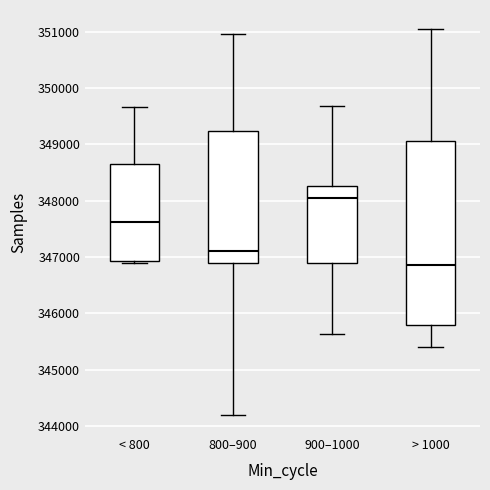

Where is the lower edge of the box for 800–900 on the y-axis? The values are not printed on the chart, so give them approximately, as read against the axis.

346900